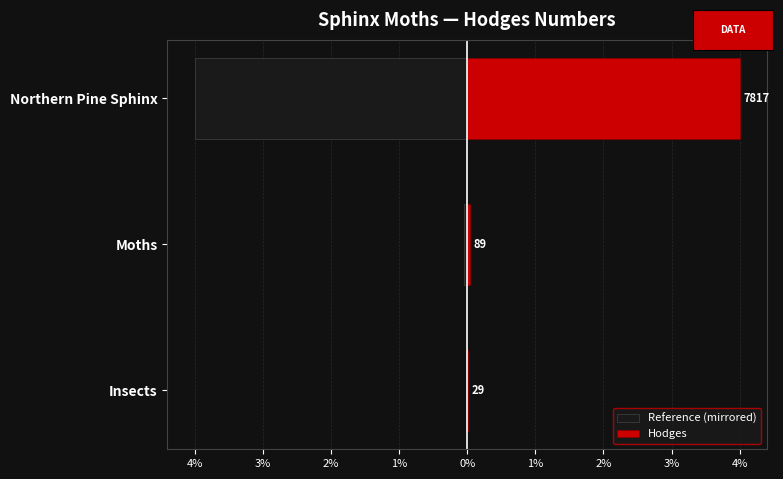

Between Moths and Northern Pine Sphinx, which series saw the biggest shift?

Reference (mirrored)